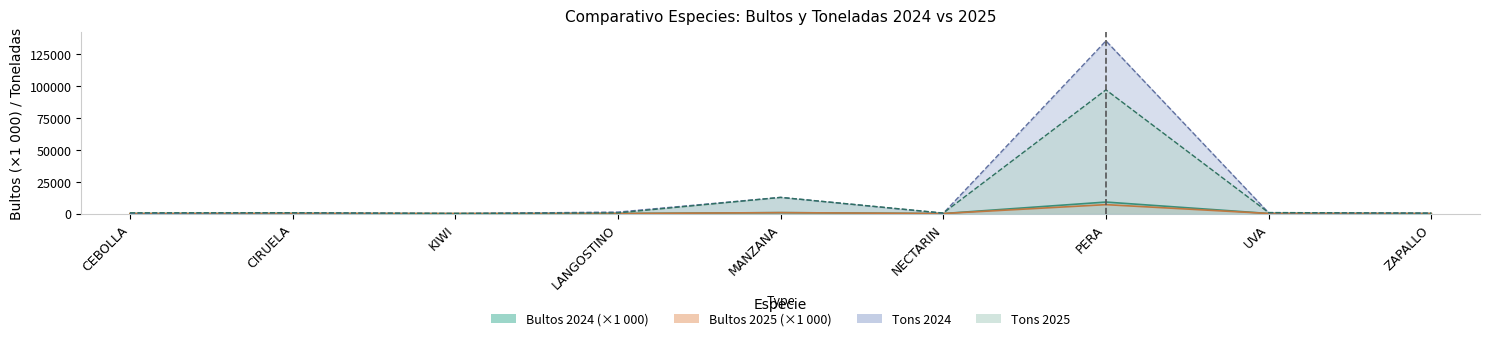

Is it true that TONS 2025 equals 664.0 at CIRUELA?

True